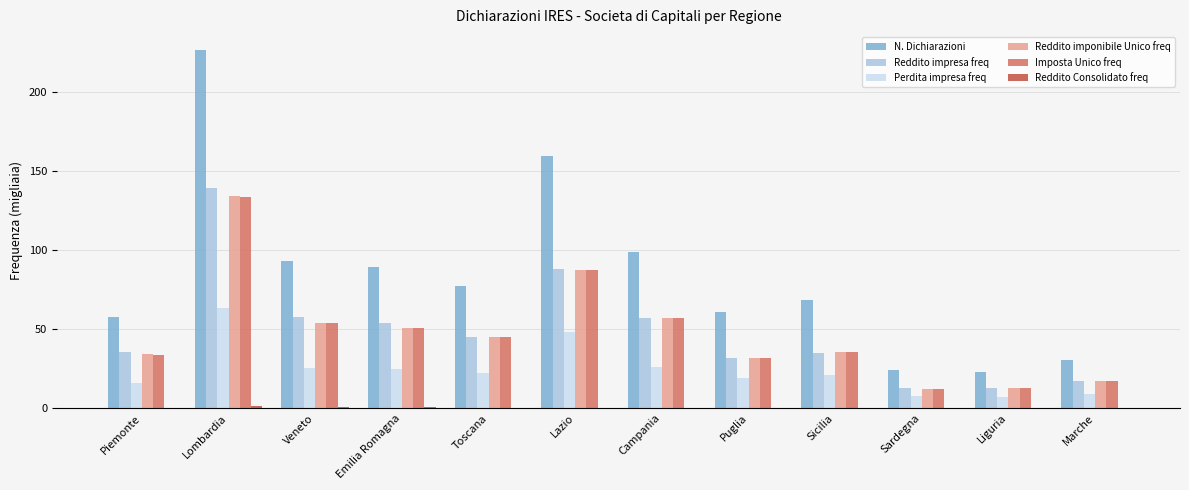

At which category is the sum across all series the highest?

Lombardia